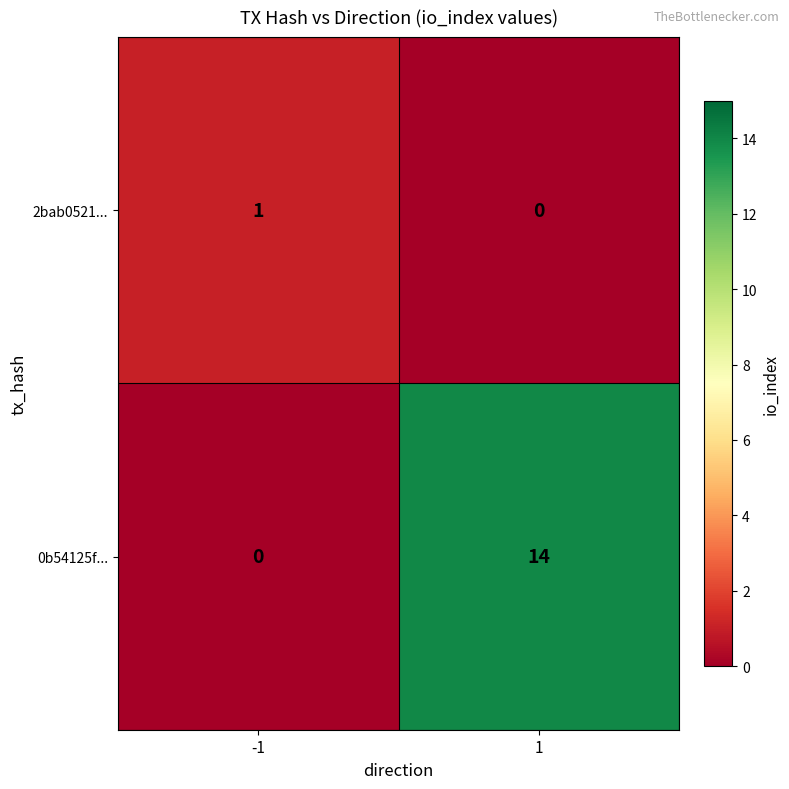

At how many categories does at least one series exceed 3?

1